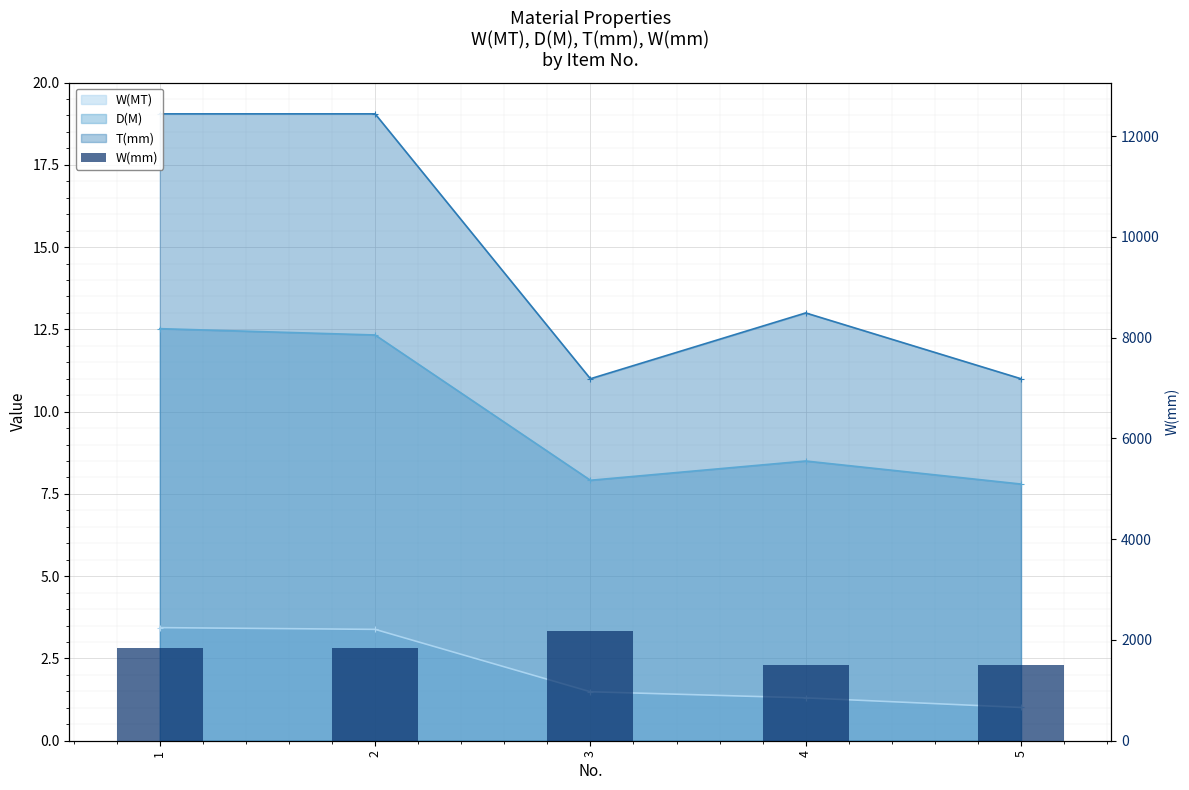

Is it true that the value at 1 is 1833?

True